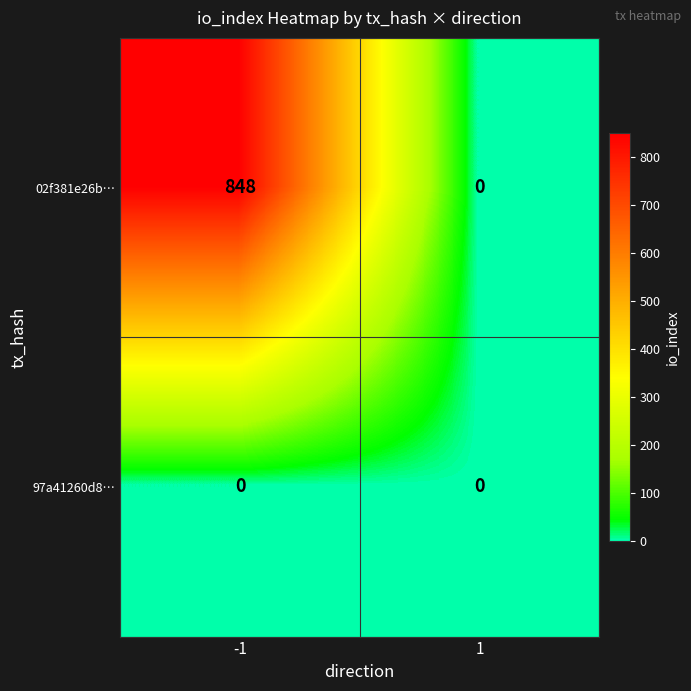

The 02f381e26b… series shows 848 at -1. True or false?

True